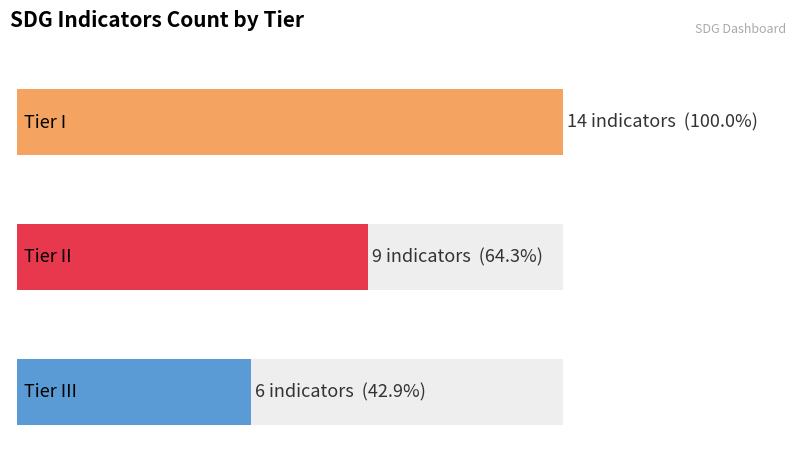

What is the value of the Tier II bar at the 3rd from the left?

9